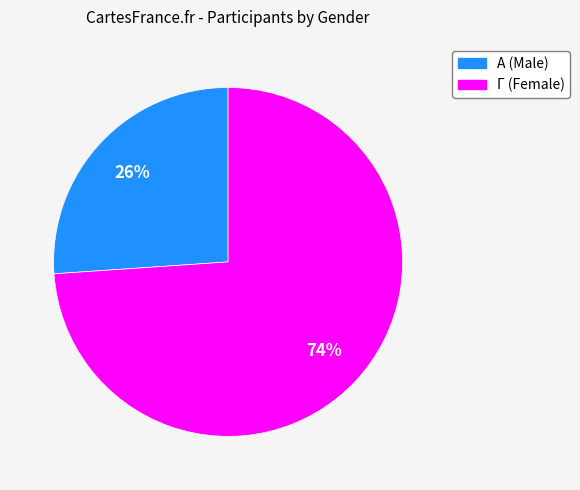

Count the number of slices in the pie.

2